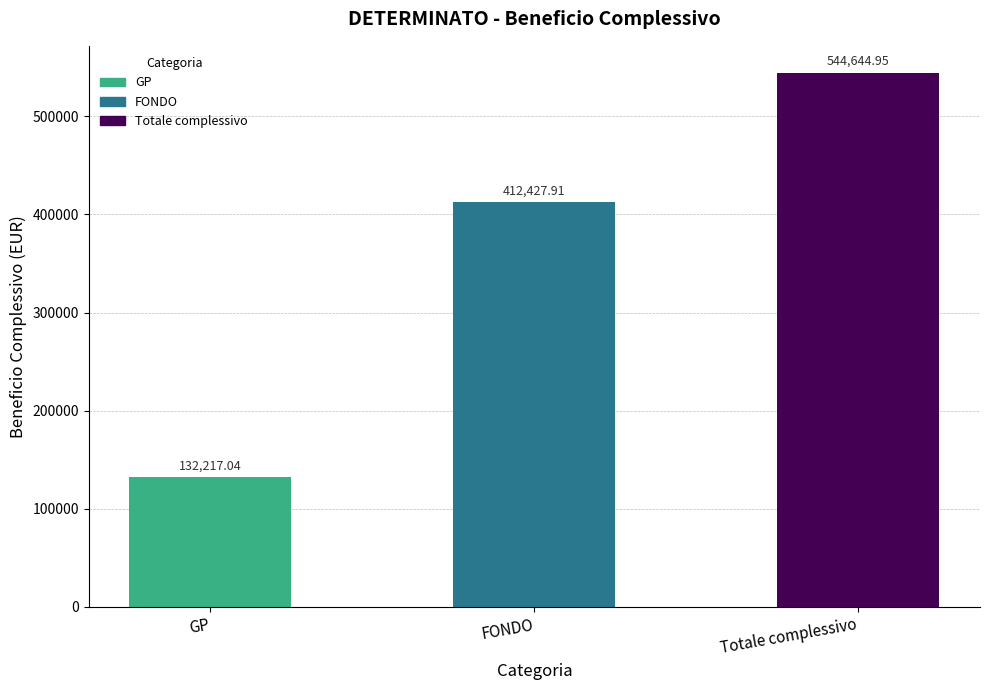

Where does the data first go above 412427?

FONDO